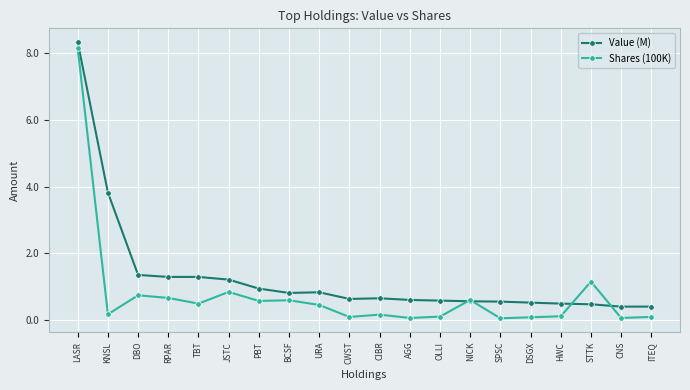

What is the difference between the highest and lowest values at RPAR?

0.6